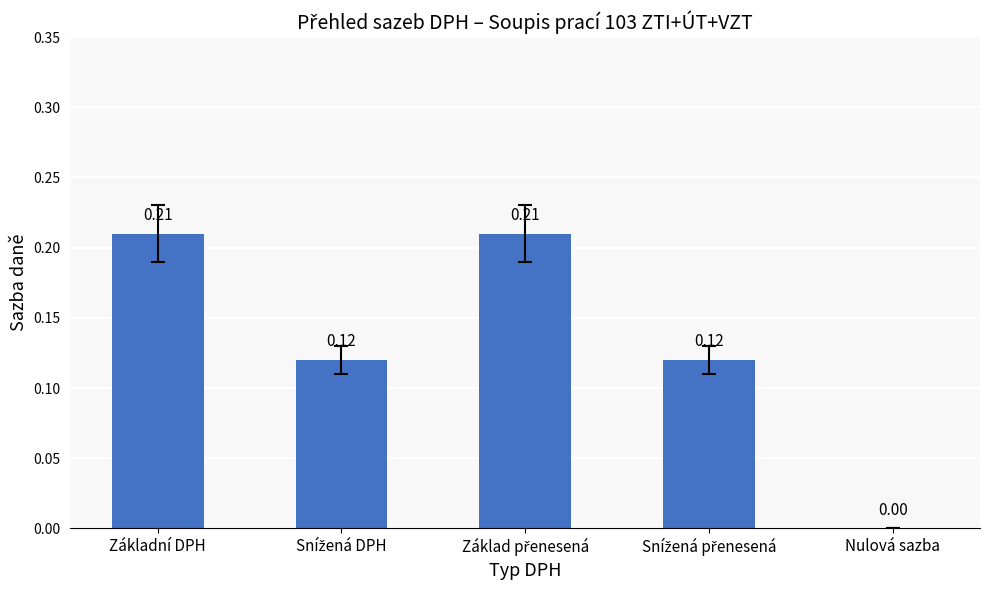

Where is the data nearest to the value 0?

Nulová sazba